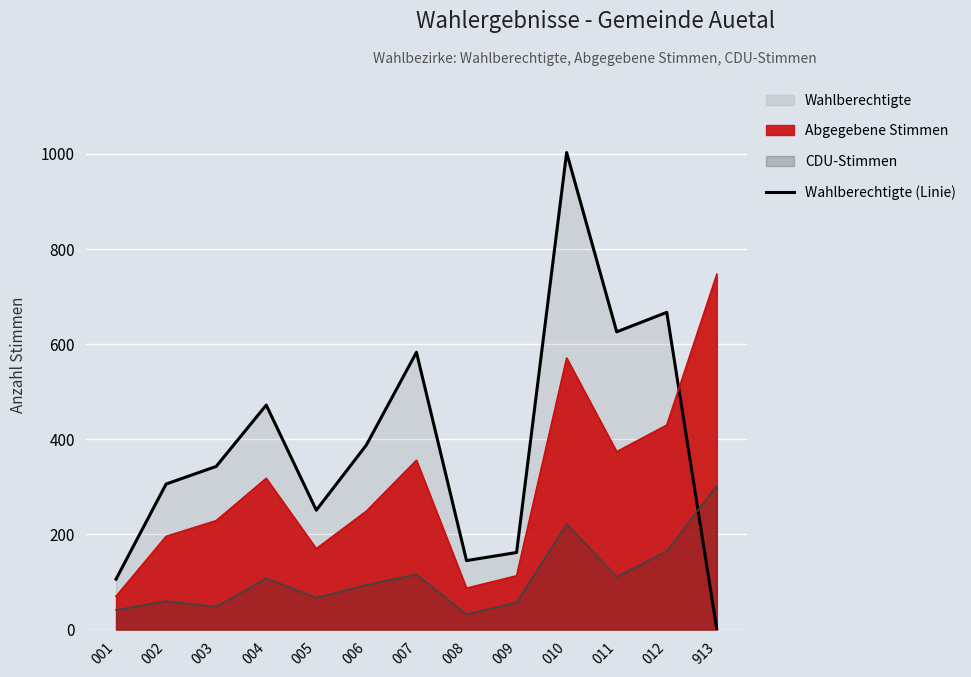

What is the value of the 1st point from the left?

106